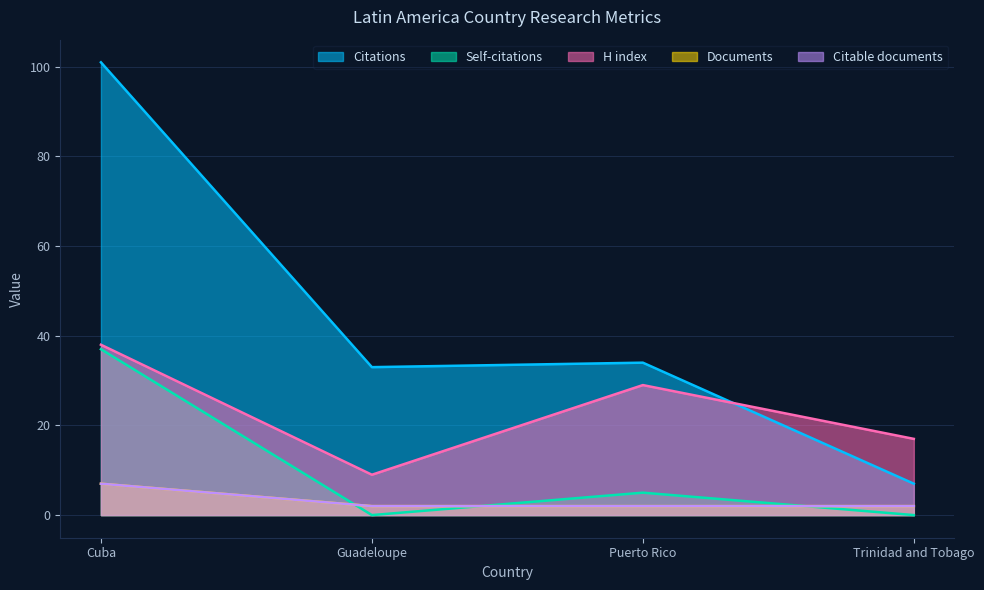

The value of H index at Puerto Rico is 29. True or false?

True